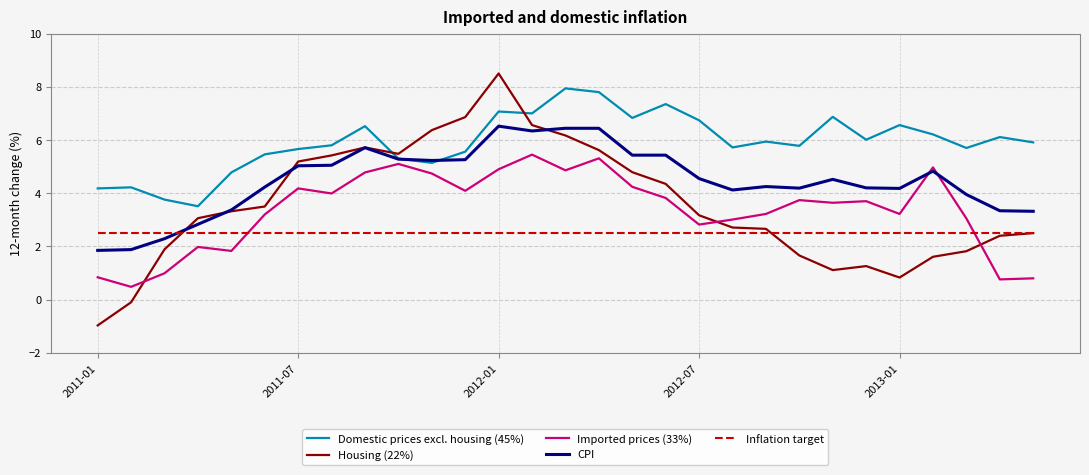

What is the sum of all Domestic prices excl. housing (45%) values?

171.4